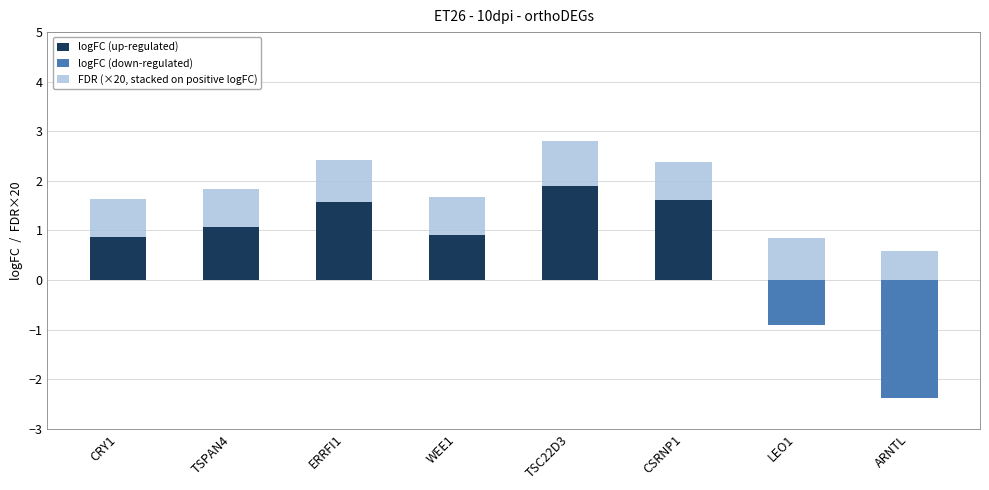

How many values in logFC (up-regulated) are above zero?

6